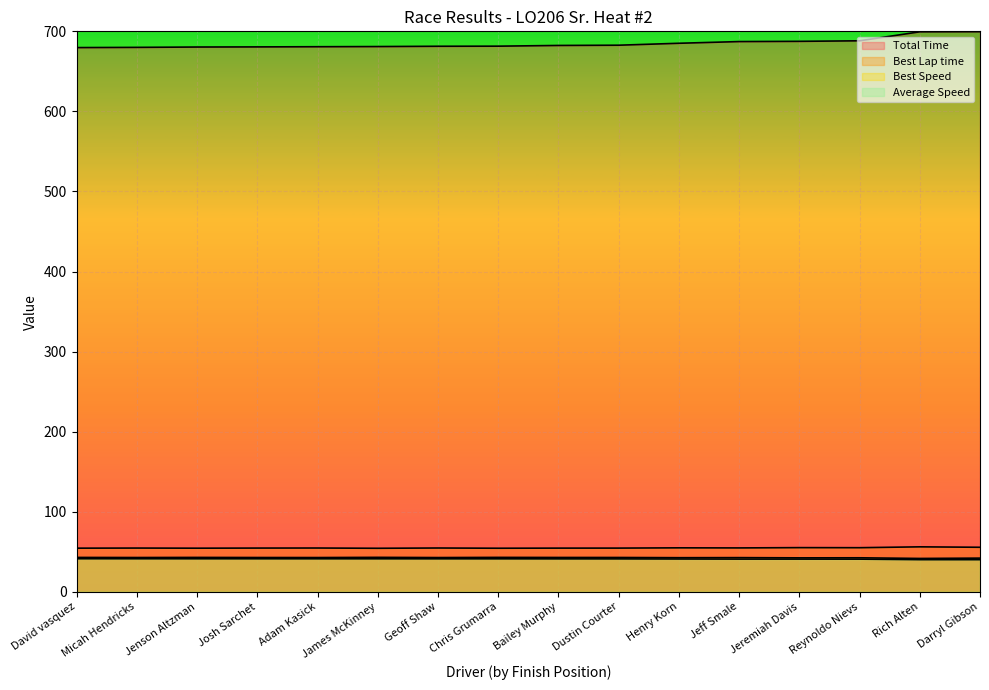

Rank the series by their maximum value, from lowest to highest.

Average Speed, Best Speed, Best Lap time, Total Time